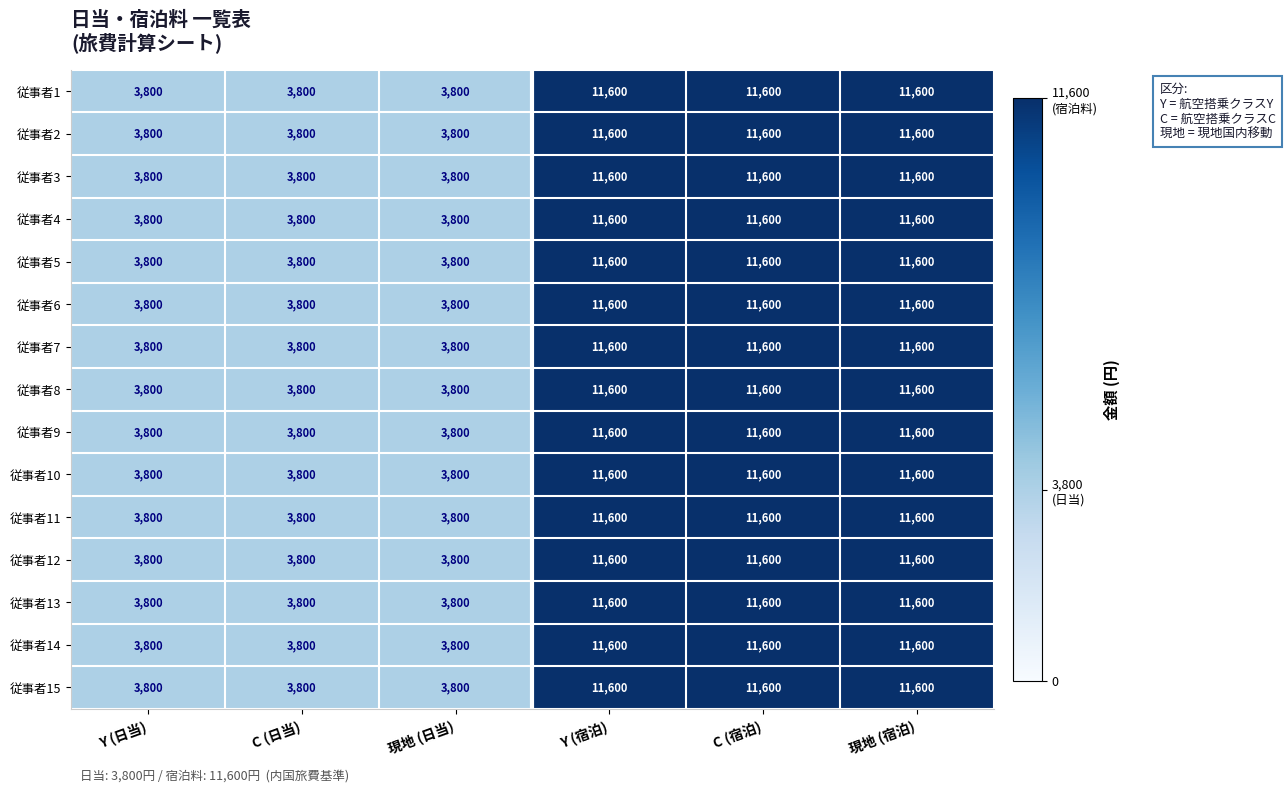

What is the approximate value of 従事者4 at C (宿泊)?

11600